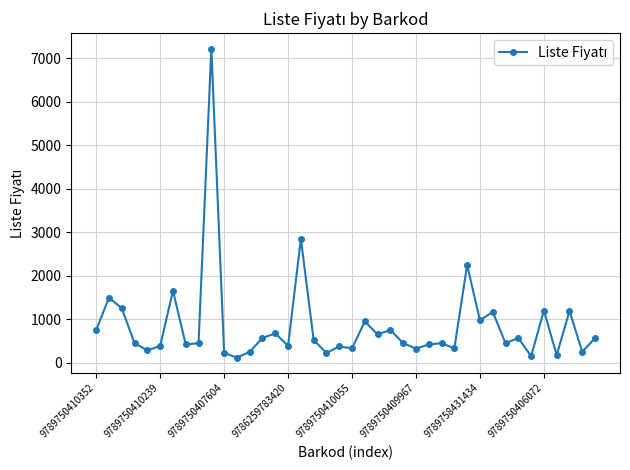

Does the chart display data point markers on the line(s)?

Yes